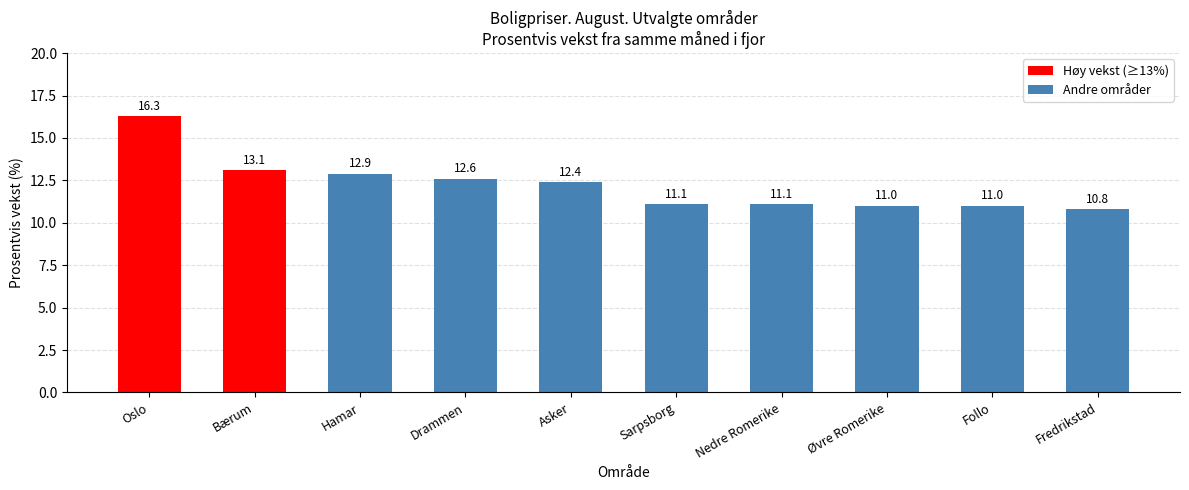

Between Bærum and Fredrikstad, which is larger?

Bærum